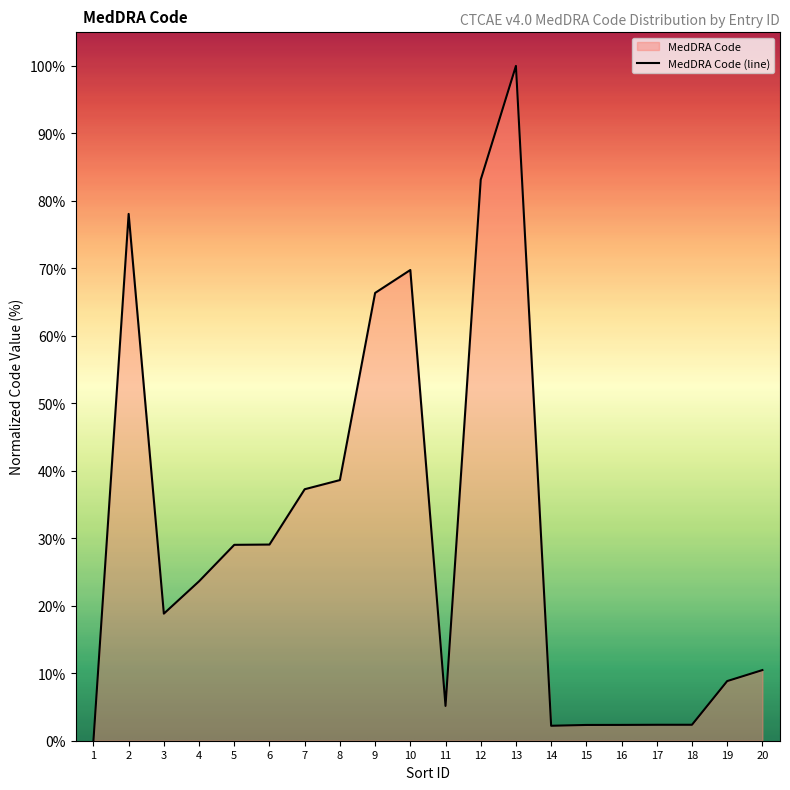

The chart shows a value of 2.3 at 16. True or false?

True